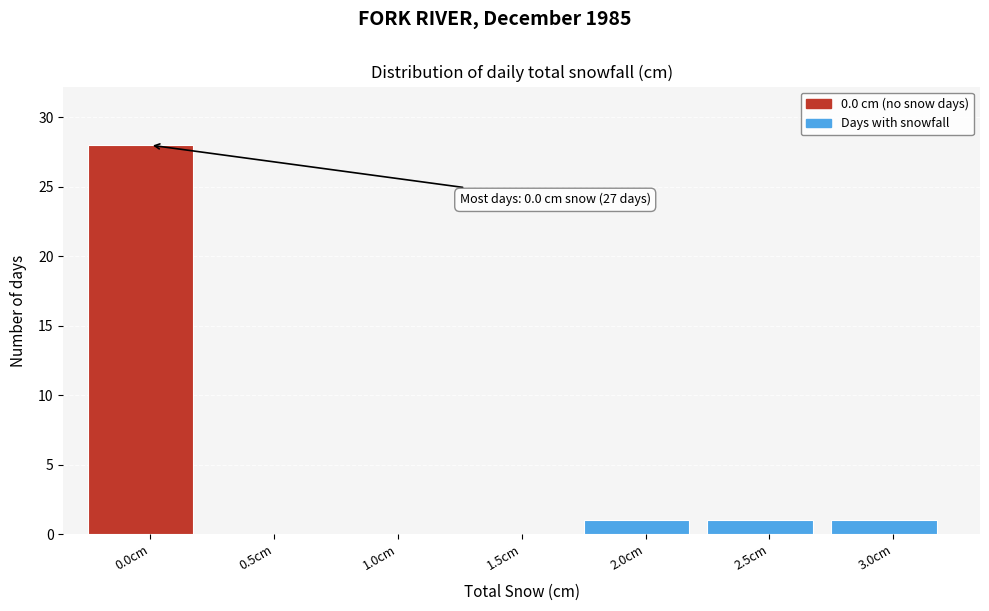

Reading left to right, list all the values displayed in this chart.

0.0cm=28	0.5cm=0	1.0cm=0	1.5cm=0	2.0cm=1	2.5cm=1	3.0cm=1